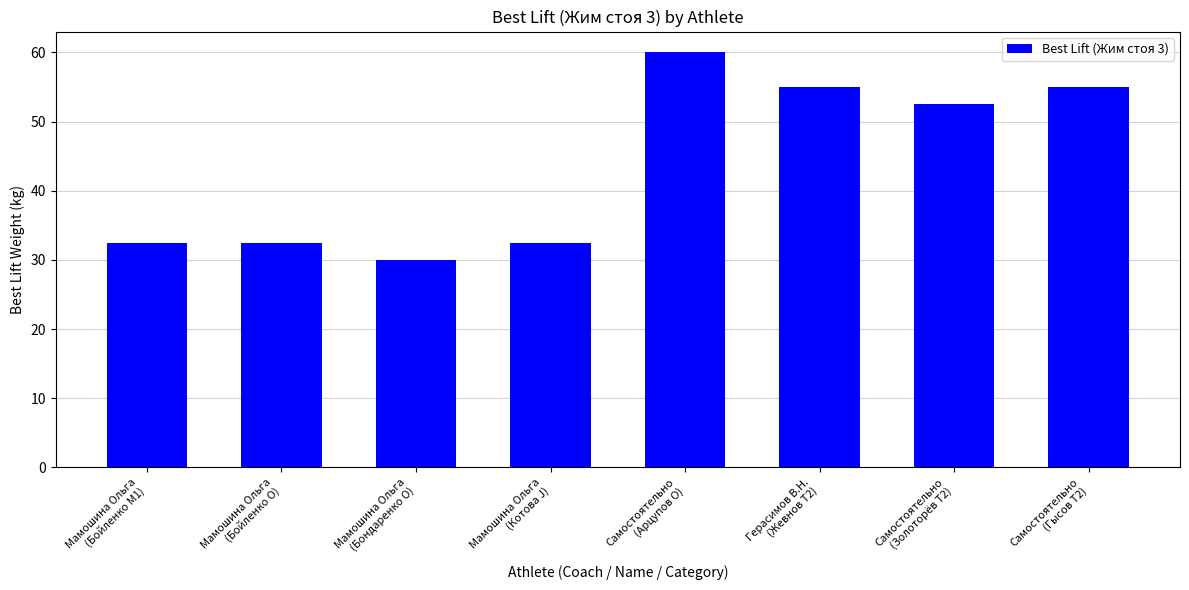

What is the value of the 5th bar from the left?

60.0